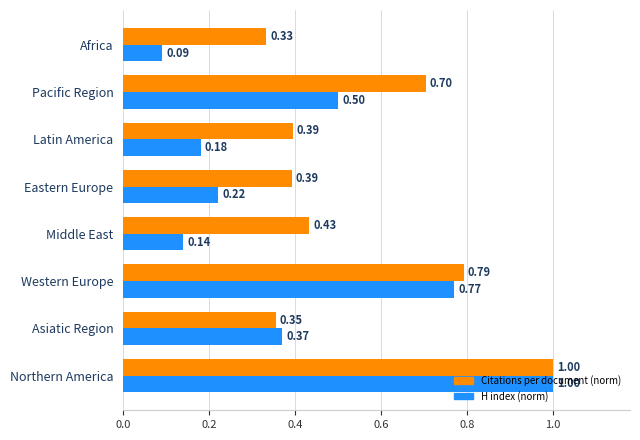

What is the difference between the maximum and second lowest values in the H index (norm) series?

0.9